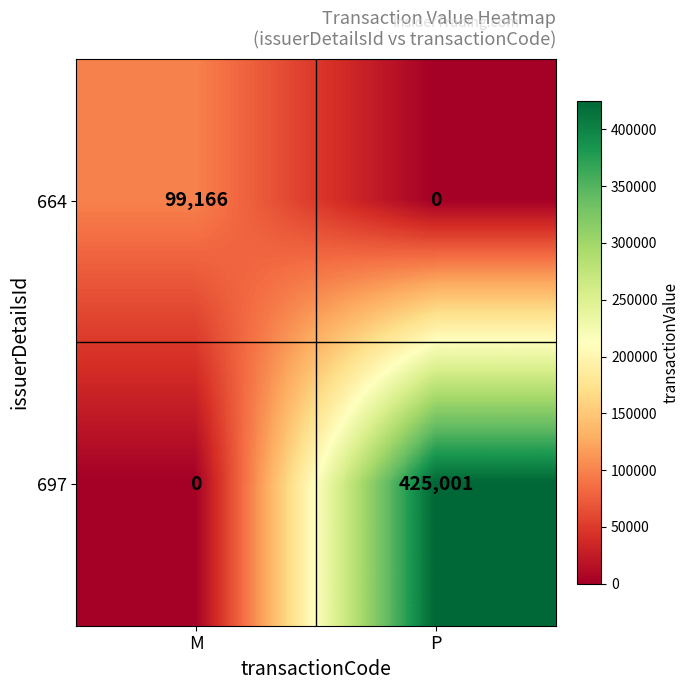

What is the total value across all series at P?

425001